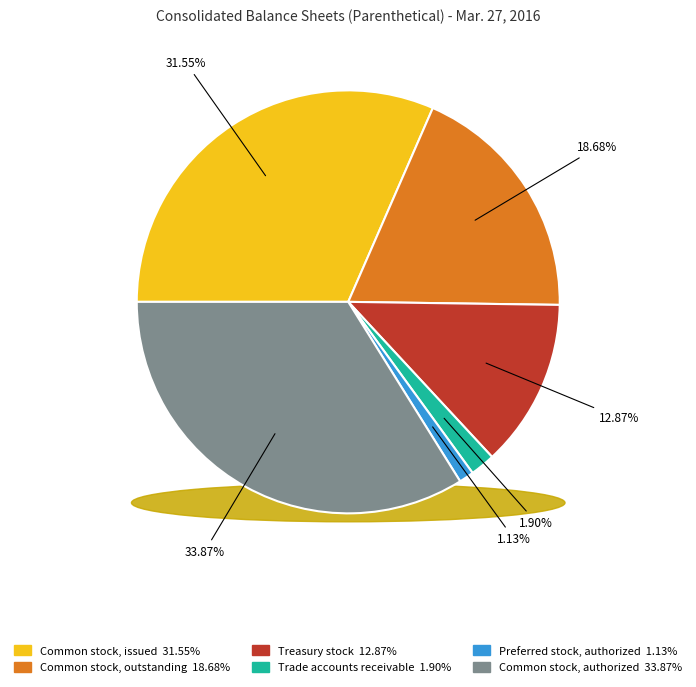

What percentage is the Common stock, outstanding (in shares) slice, to the nearest percent?

19%